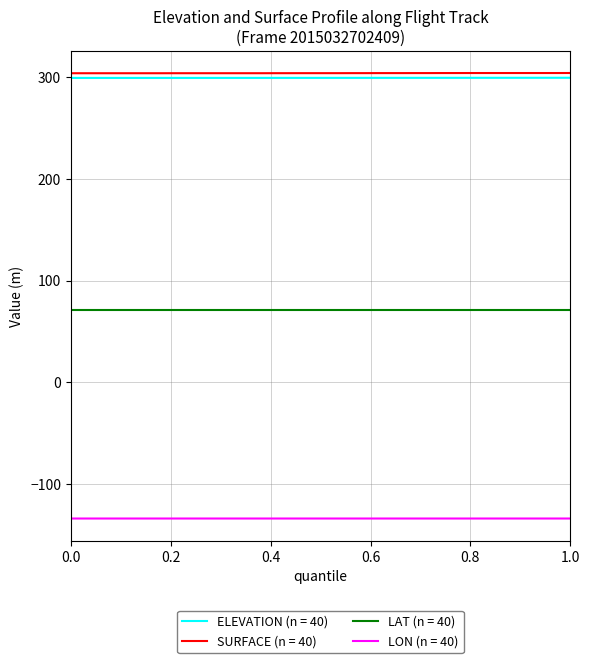

Does the chart display data point markers on the line(s)?

No